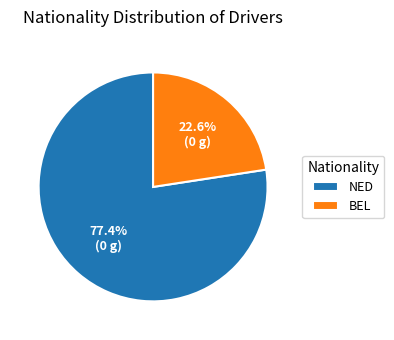

What is the largest slice in the pie chart?

NED